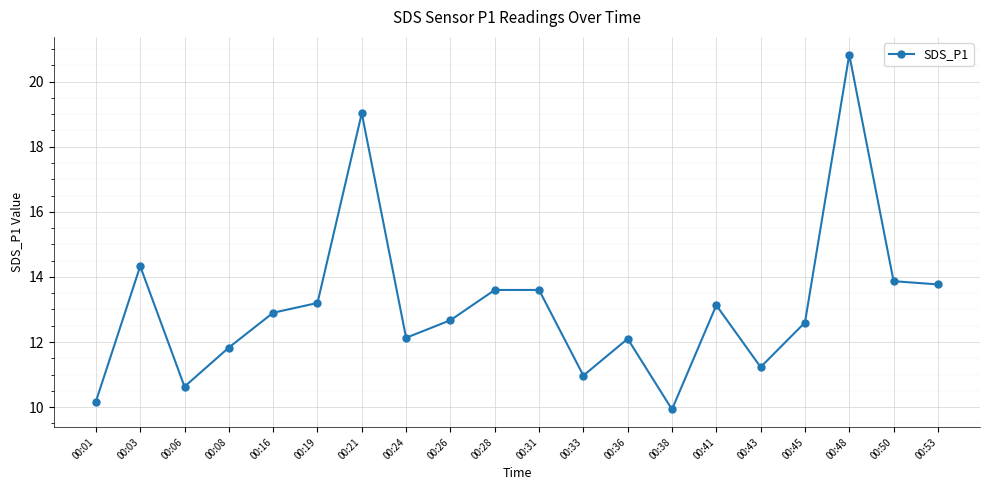

Is it true that the value at 00:45 is 12.6?

True